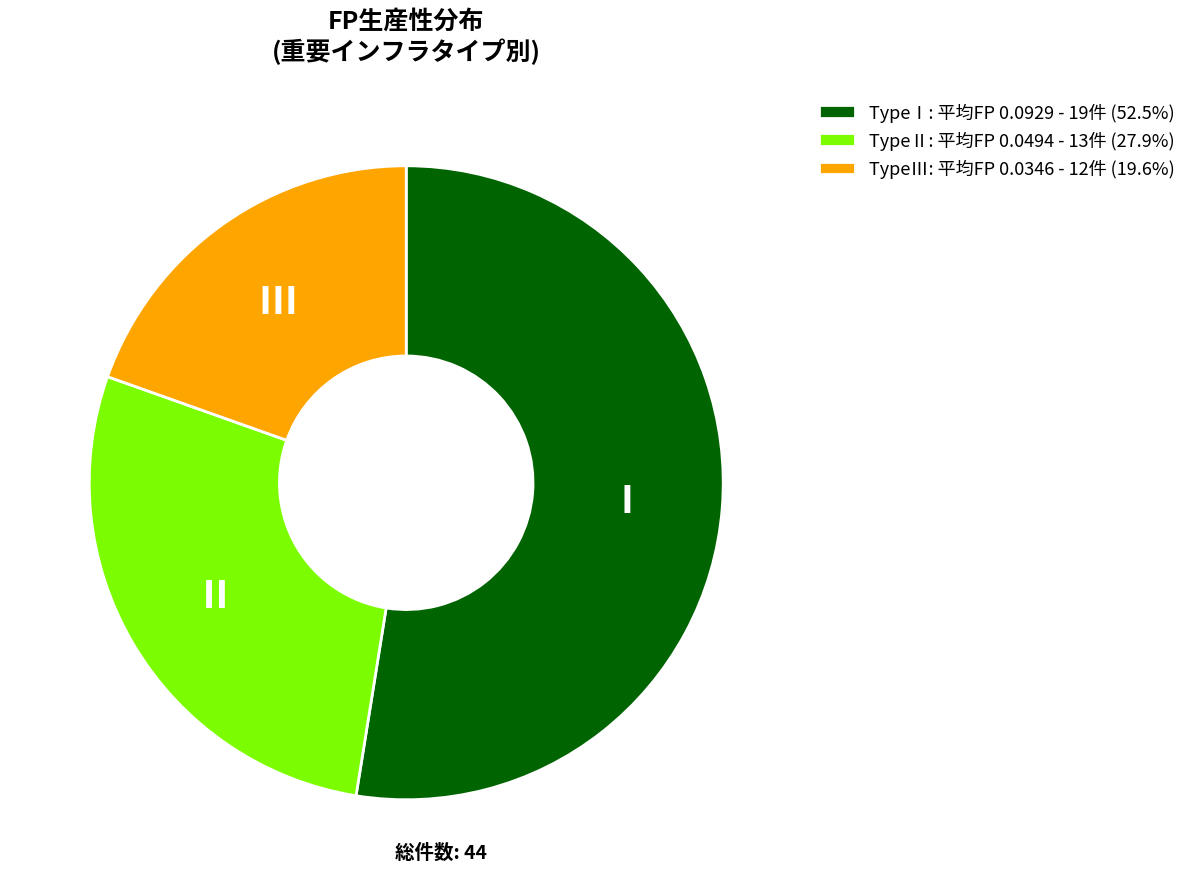

Do TypeⅠ: 平均FP 0.0929 - 19件 (52.5%) and TypeⅢ: 平均FP 0.0346 - 12件 (19.6%) together represent more than half of the pie?

Yes